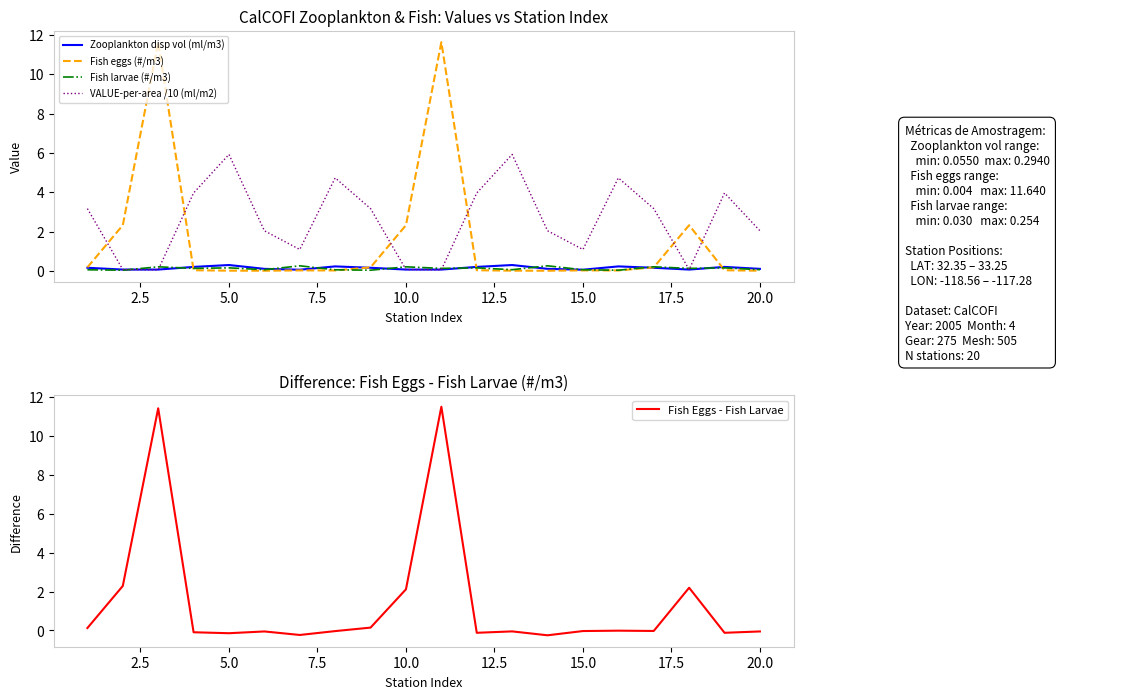

What is the maximum value for Fish eggs (#/m3)?

11.6